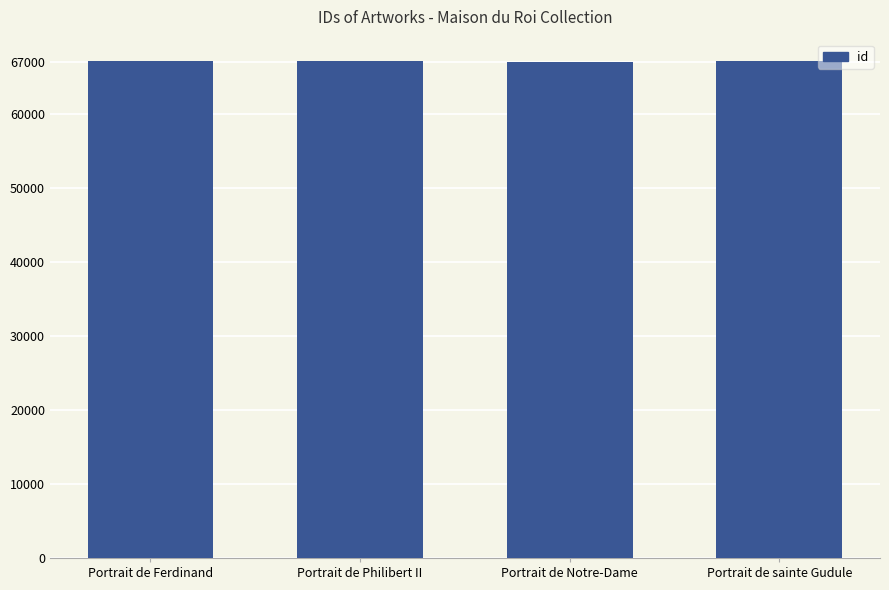

Read the value at Portrait de Ferdinand.

67062